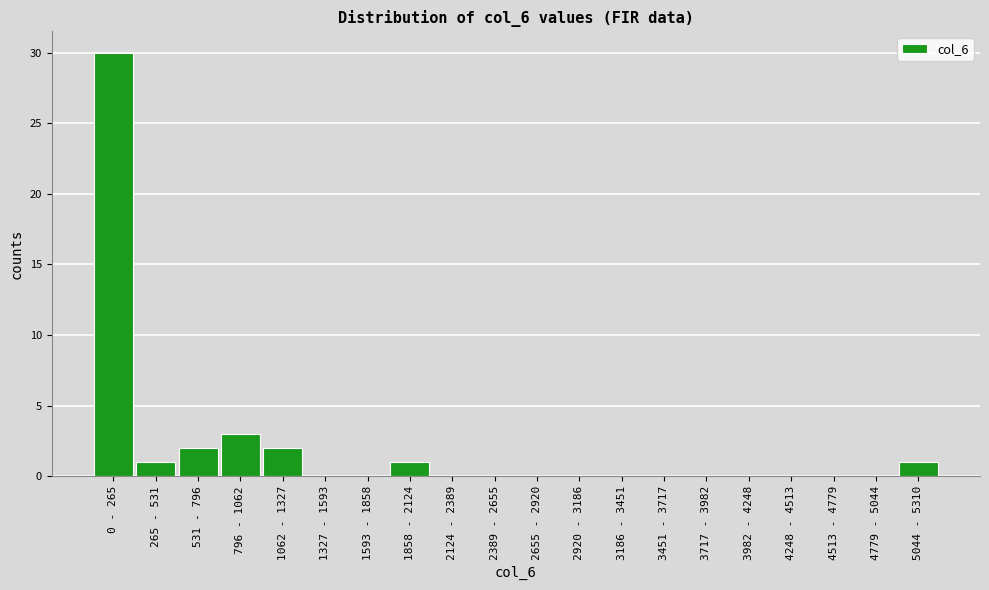

Reading right to left, list all the values displayed in this chart.

5044 - 5310=1	4779 - 5044=0	4513 - 4779=0	4248 - 4513=0	3982 - 4248=0	3717 - 3982=0	3451 - 3717=0	3186 - 3451=0	2920 - 3186=0	2655 - 2920=0	2389 - 2655=0	2124 - 2389=0	1858 - 2124=1	1593 - 1858=0	1327 - 1593=0	1062 - 1327=2	796 - 1062=3	531 - 796=2	265 - 531=1	0 - 265=30